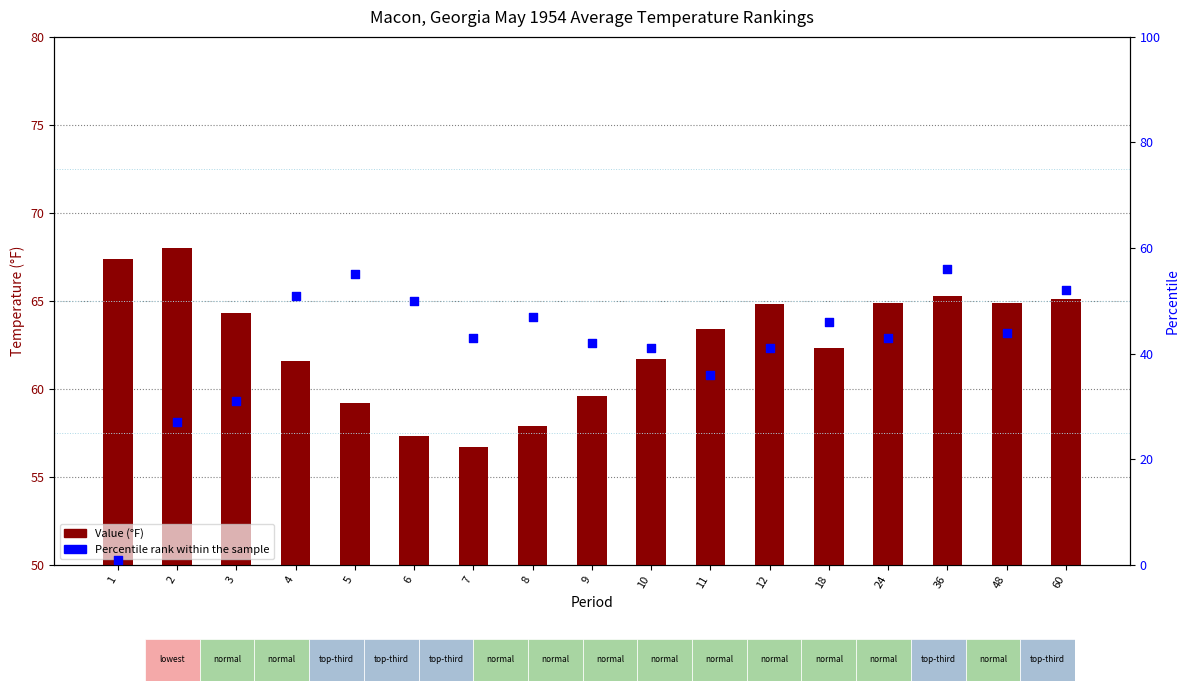

At how many categories does at least one series exceed 13?

17